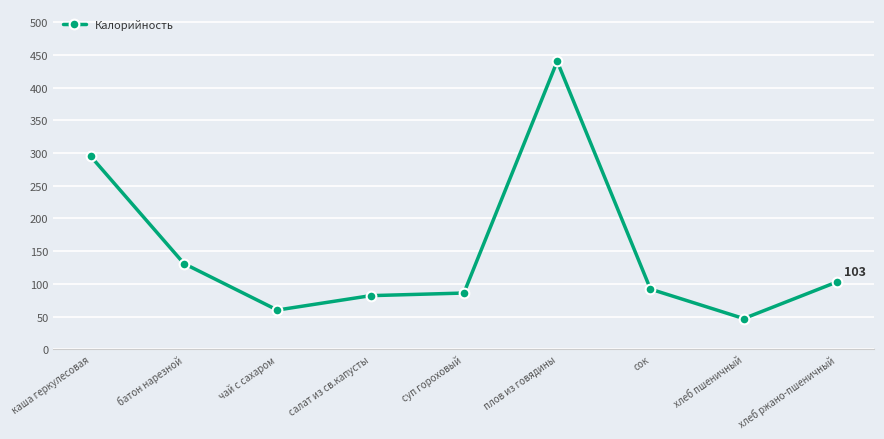

What value does the data have at плов из говядины, to the nearest 50?

450